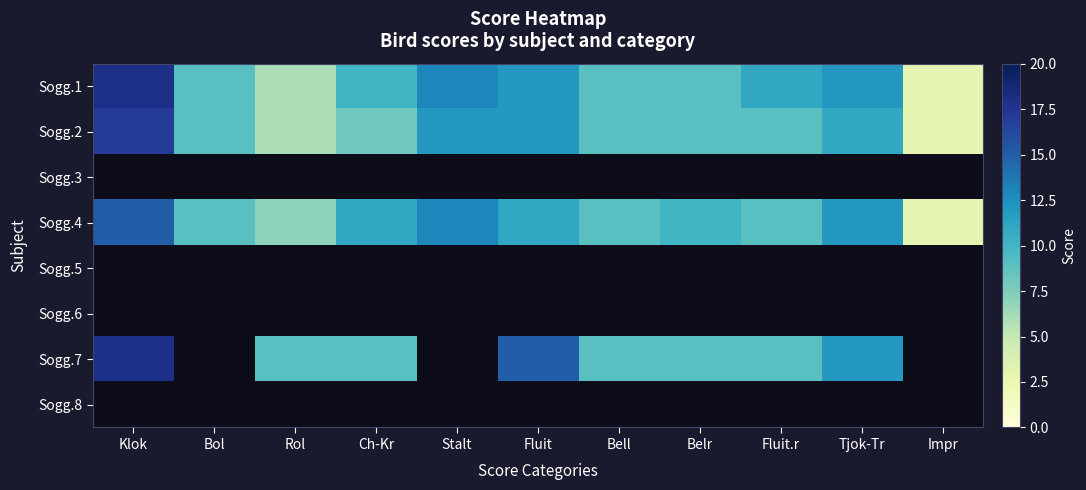

What is the highest value of the Sogg.4 series?

15.0